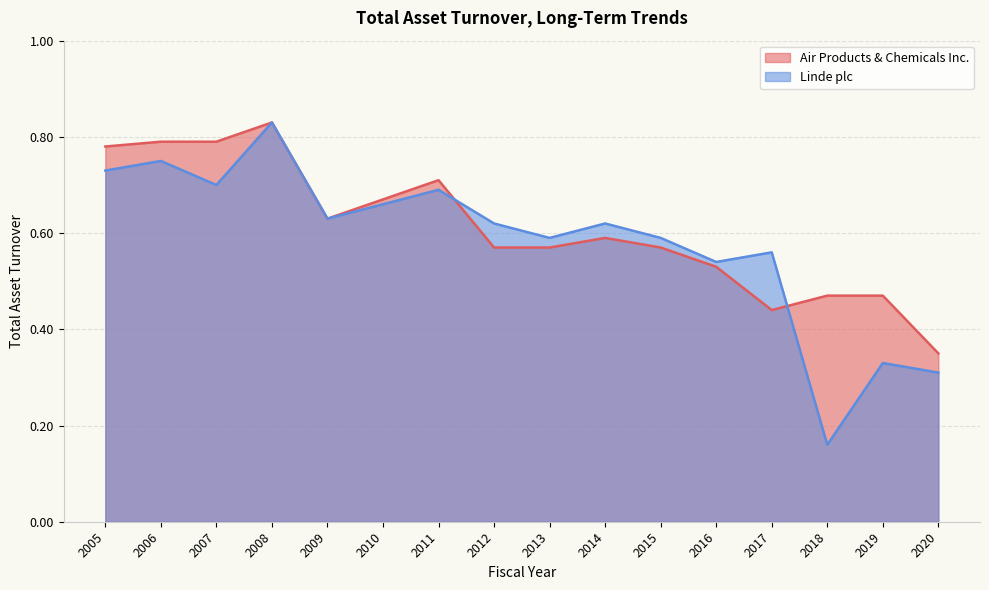

At which category is the sum across all series the highest?

2008